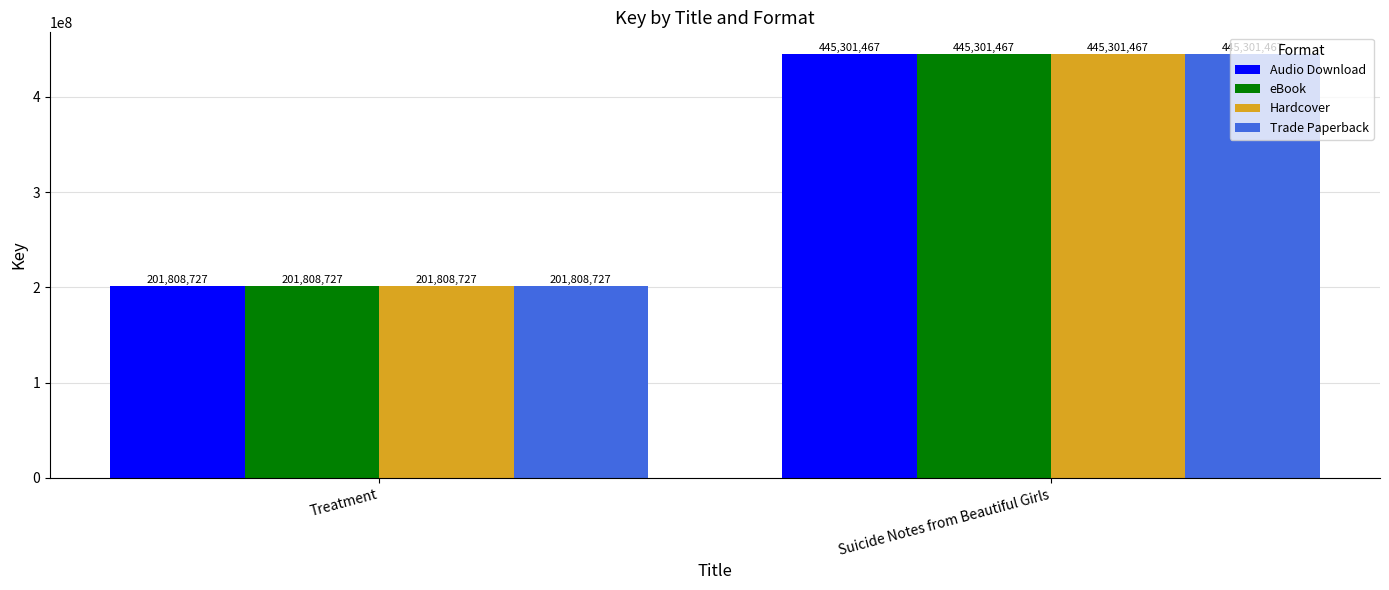

At which category does the chart reach its peak across all series?

Suicide Notes from Beautiful Girls